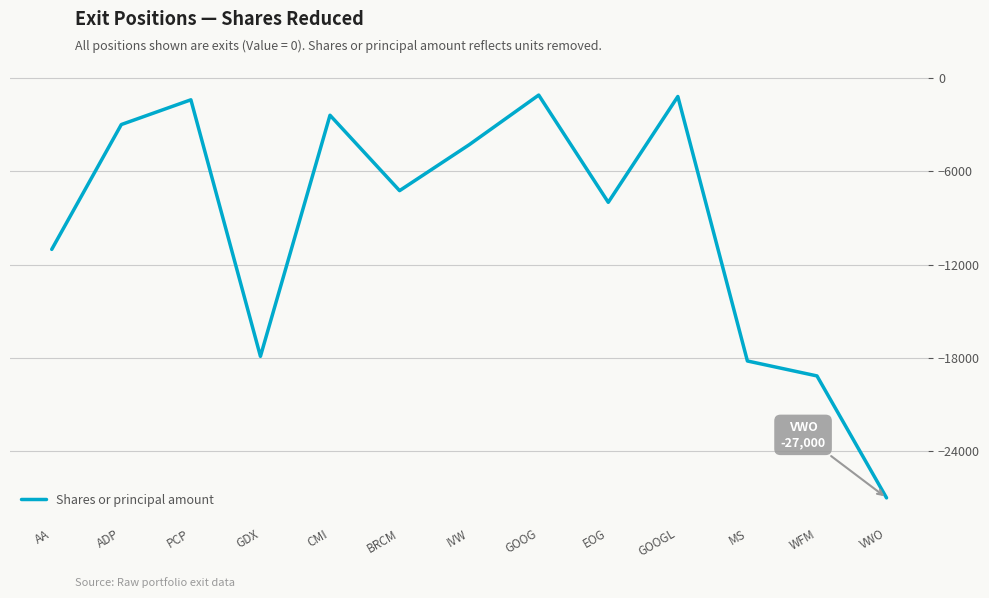

Where is the first local minimum?

GDX